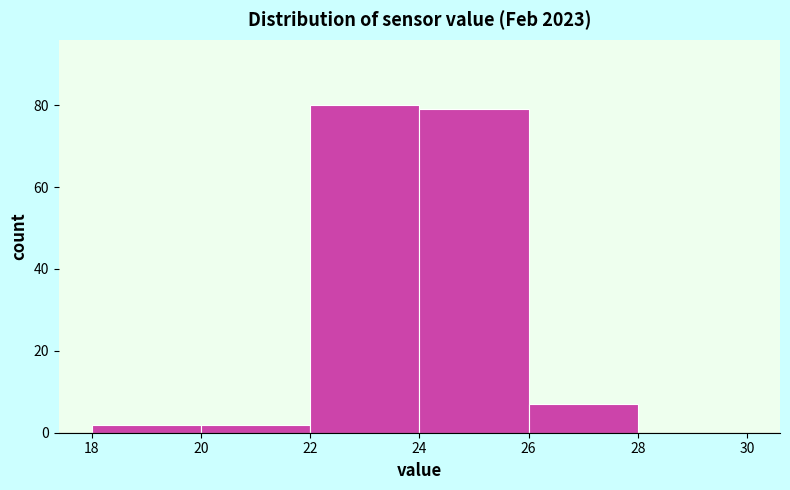

Reading left to right, transcribe this chart: for each bar, give the range it covers on the x-axis and its height. The values are not printed on the chart, so give them approximately, as read against the axis.

18 to 20: 2
20 to 22: 2
22 to 24: 80
24 to 26: 80
26 to 28: 8
28 to 30: 0